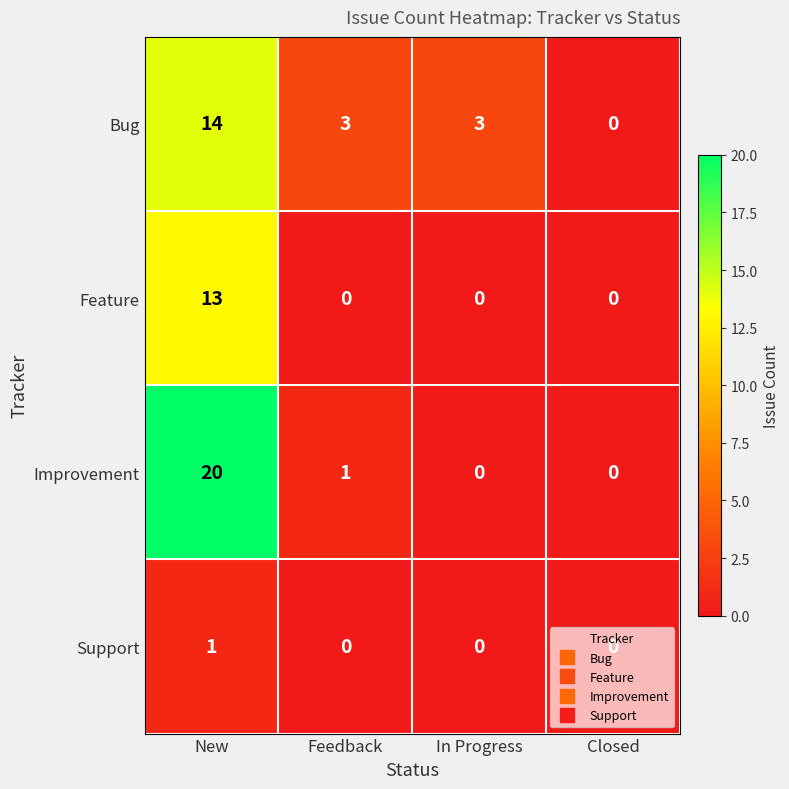

The Feature series shows 8 at Closed. True or false?

False